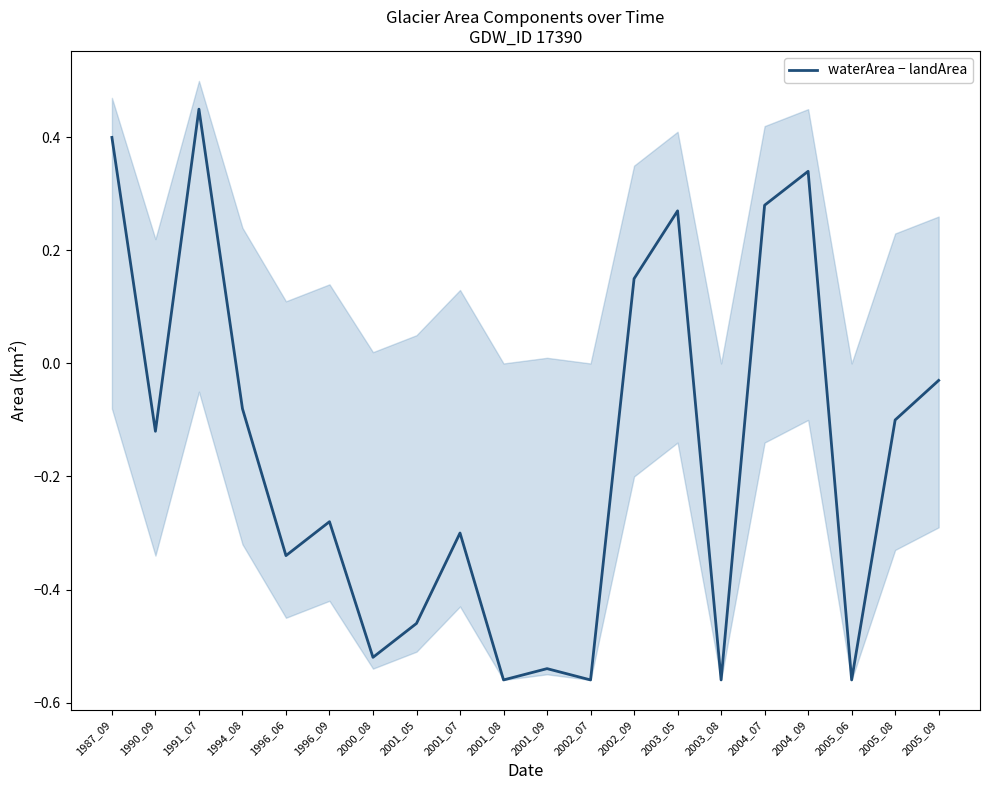

Between 2005_08 and 2001_05, which is larger?

2005_08